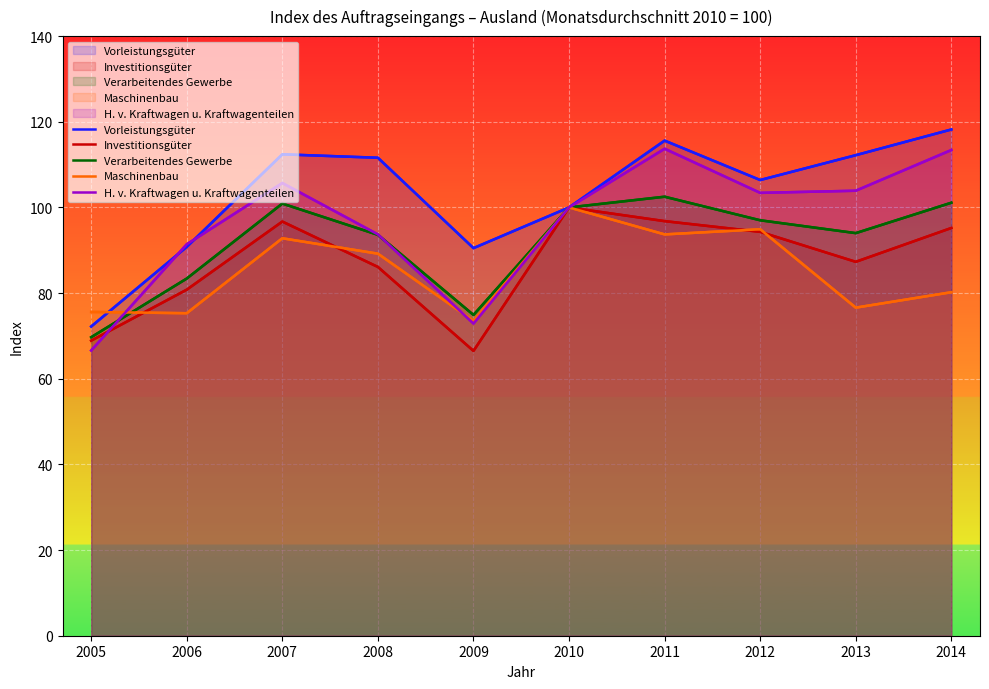

Where is the first local maximum for H. v. Kraftwagen u. Kraftwagenteilen?

2007